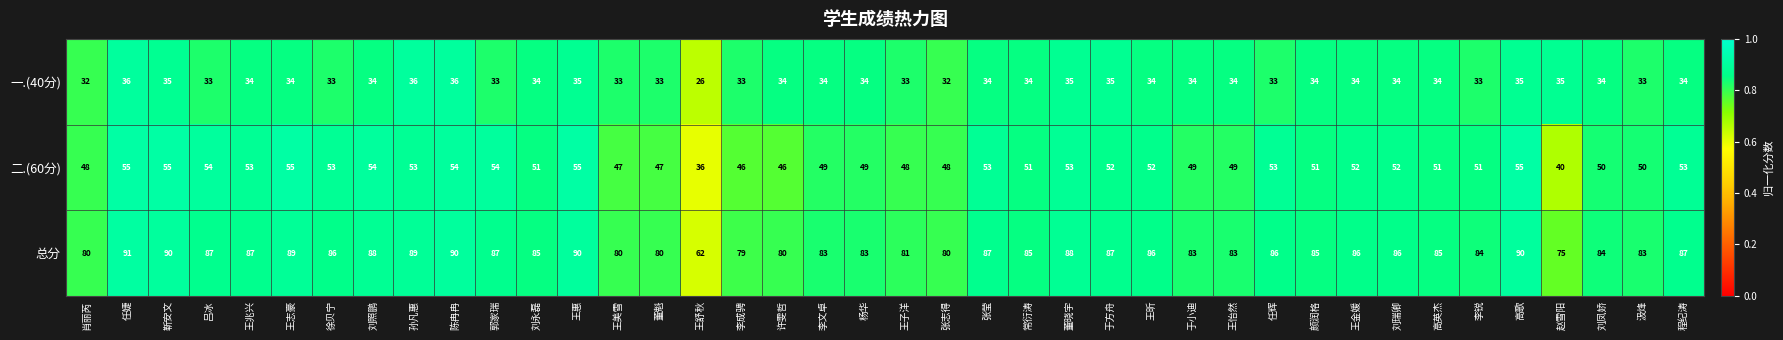

What is the total value across all series at 颜润格?

170